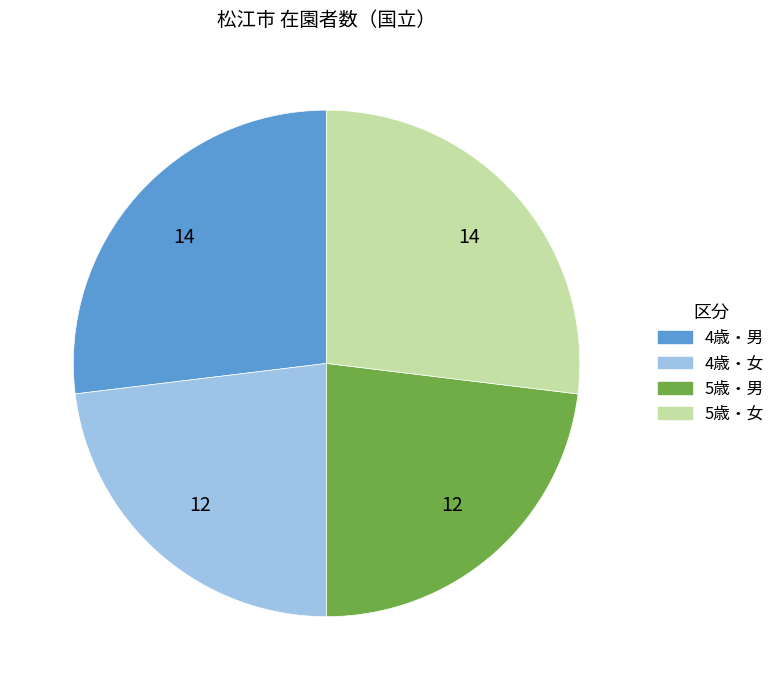

How many segments does this pie chart have?

4